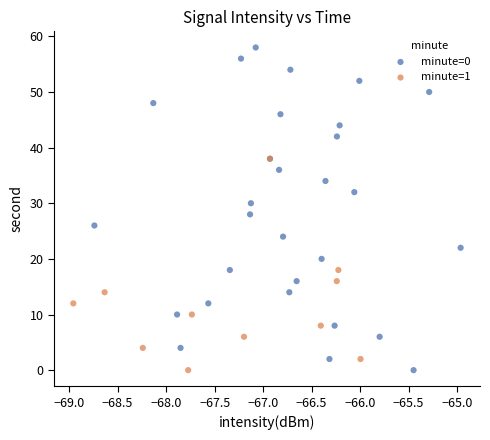

Which series has the largest Y range (max minus min)?

minute=0